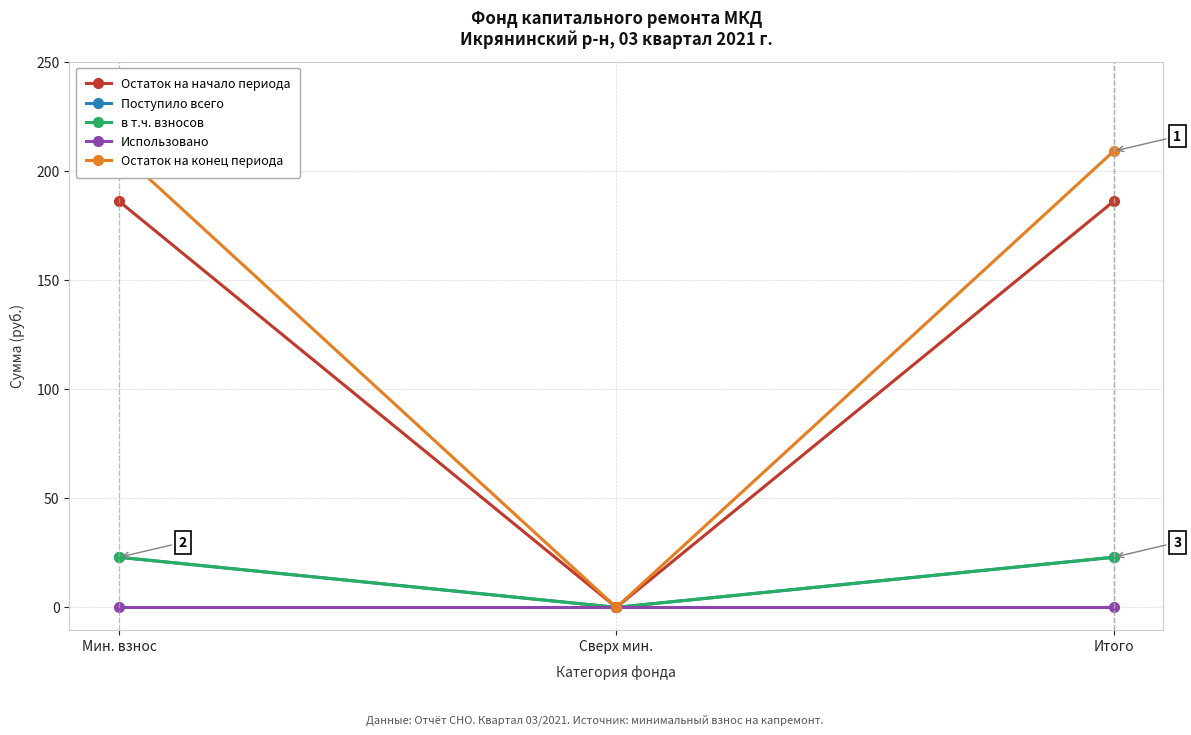

The Остаток на конец периода series shows 209.0 at Итого. True or false?

True